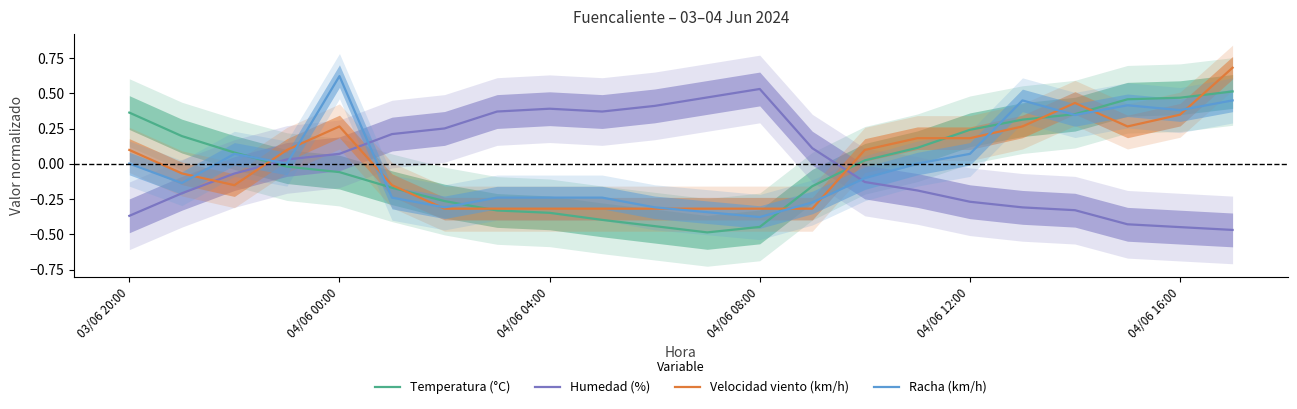

True or false: Velocidad viento (km/h) has a value of 0.6 at 04/06 16:00.

False